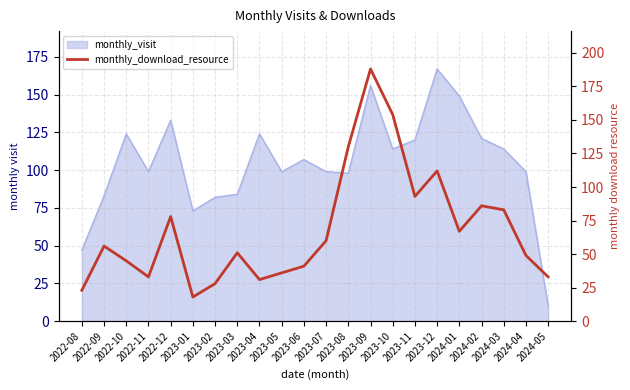

Reading left to right, what are all the values shown in this chart?

23	56	45	33	78	18	28	51	31	36	41	60	130	188	154	93	112	67	86	83	49	33